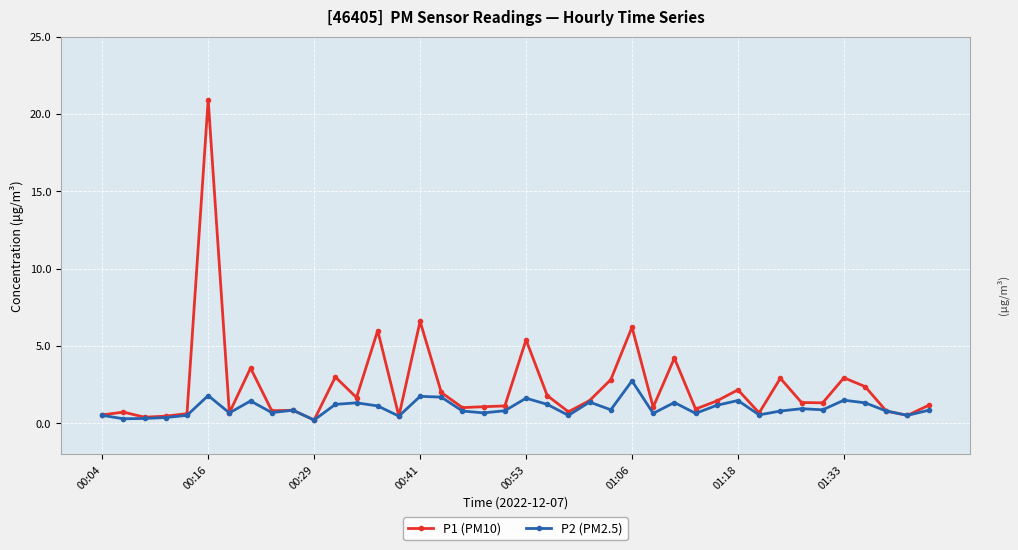

How many categories are shown in the chart?

40